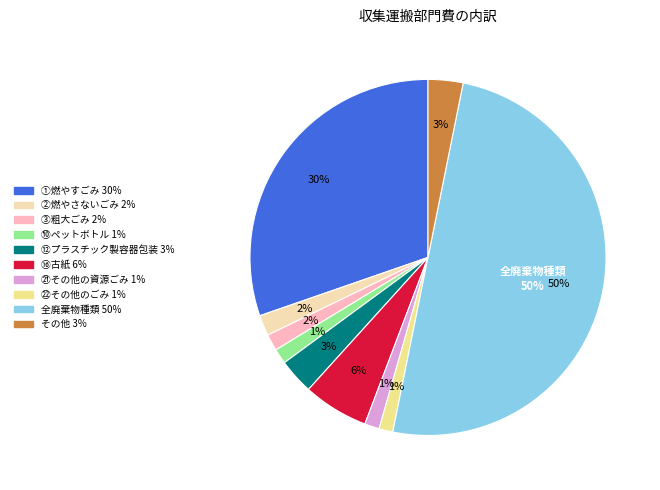

Which slice is the largest?

全廃棄物種類